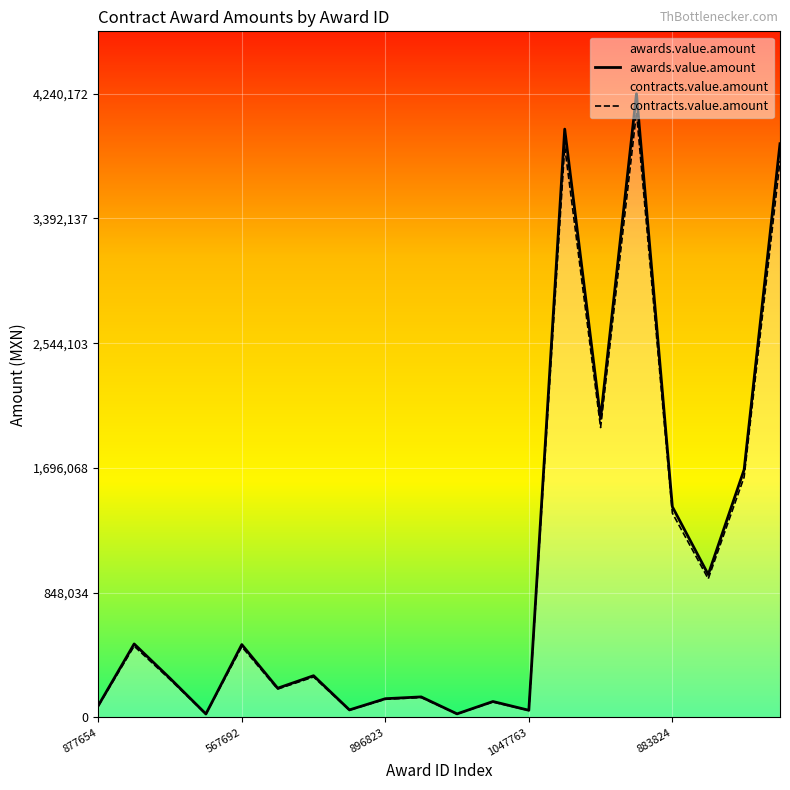

What is the sum of all awards.value.amount values?

20611757.9